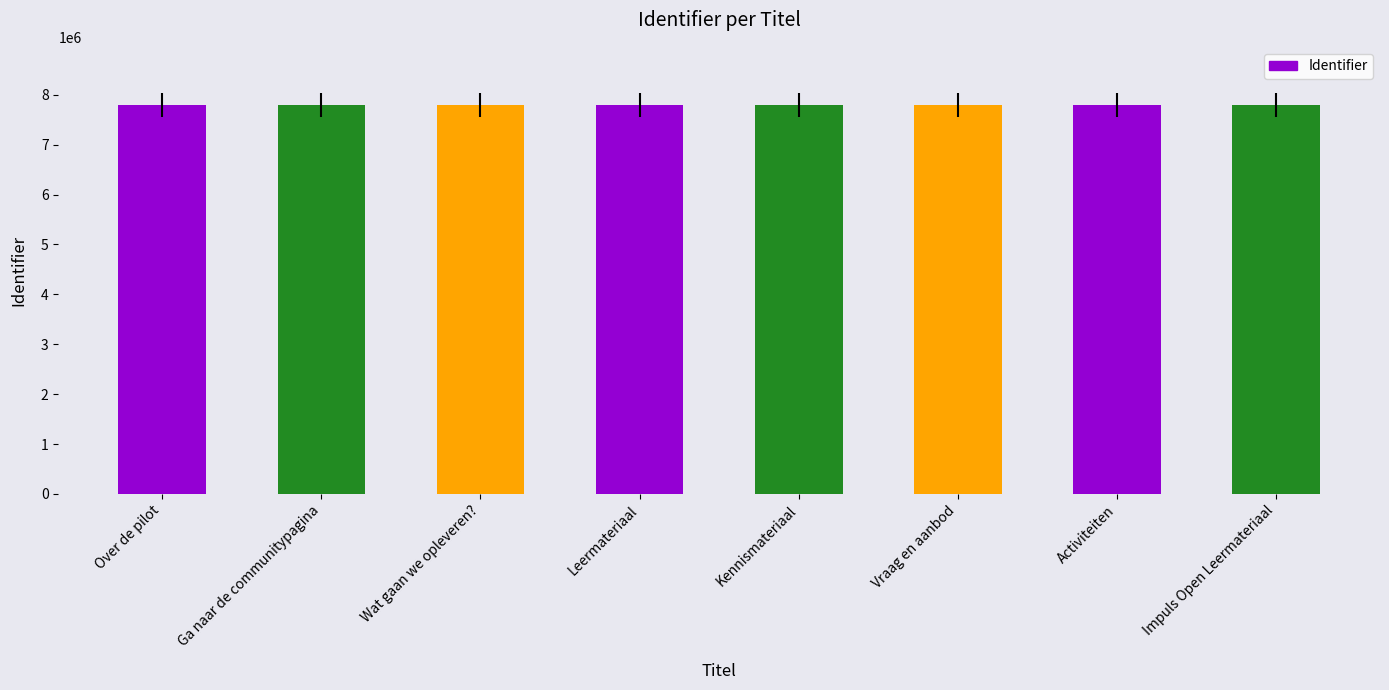

Does the chart contain any negative values?

No